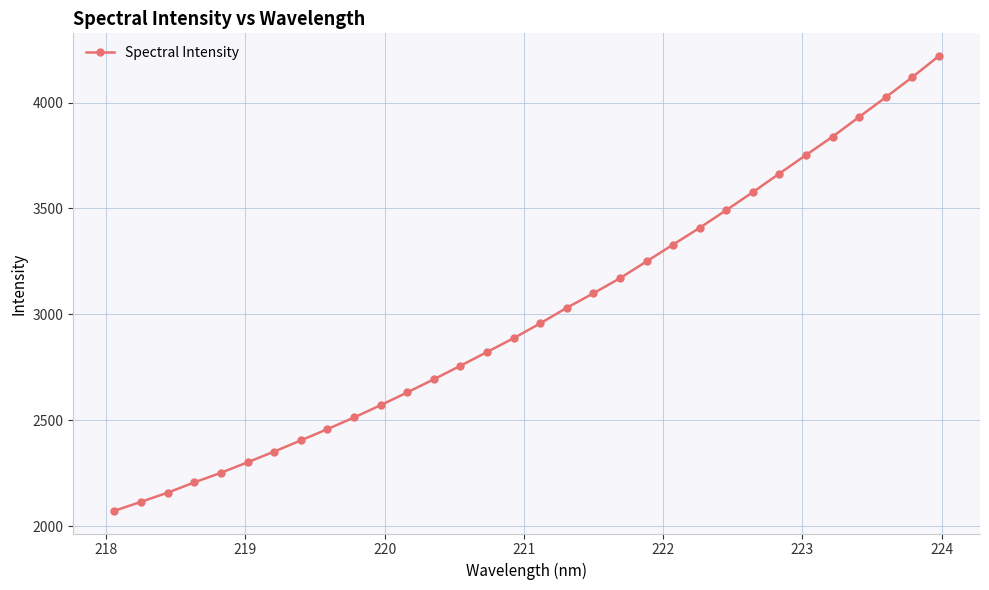

What is the value of the 5th point from the left?

2253.1